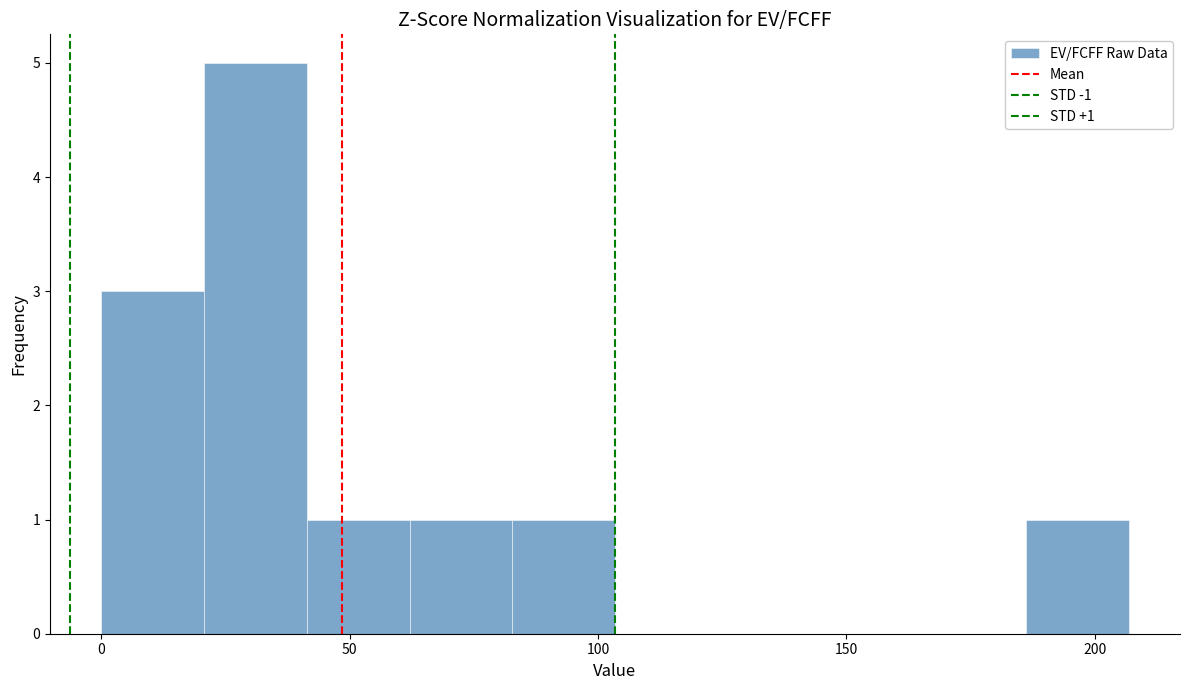

Over which range of the x-axis is the bar tallest?

20 to 40